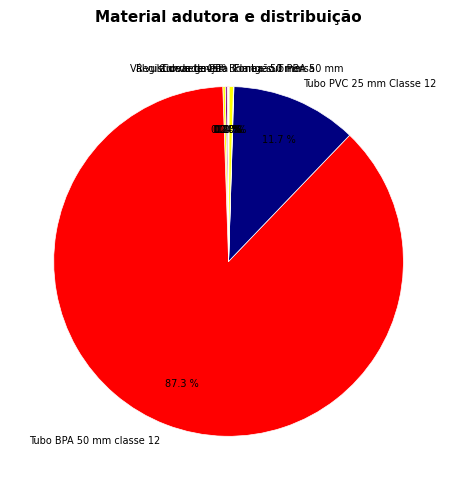

Is there a majority slice in this chart?

Yes